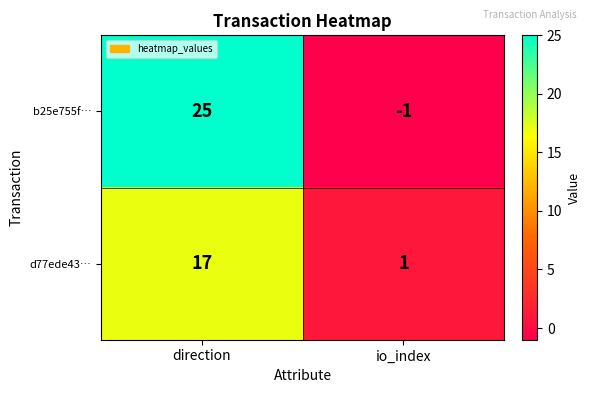

Rank the series by their maximum value, from highest to lowest.

b25e755f…, d77ede43…